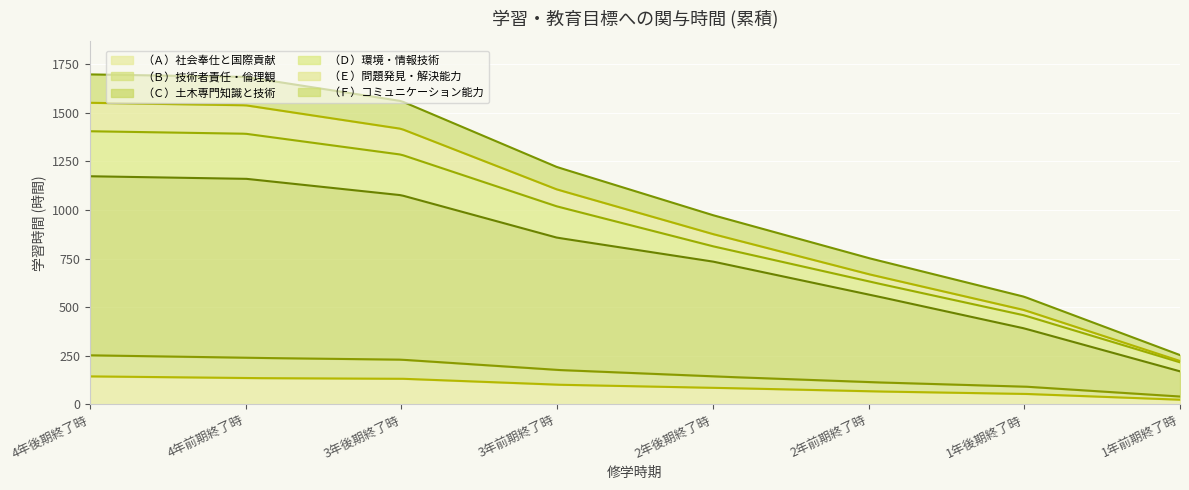

Which series has the largest total across all categories?

（Ｃ）土木専門知識と技術